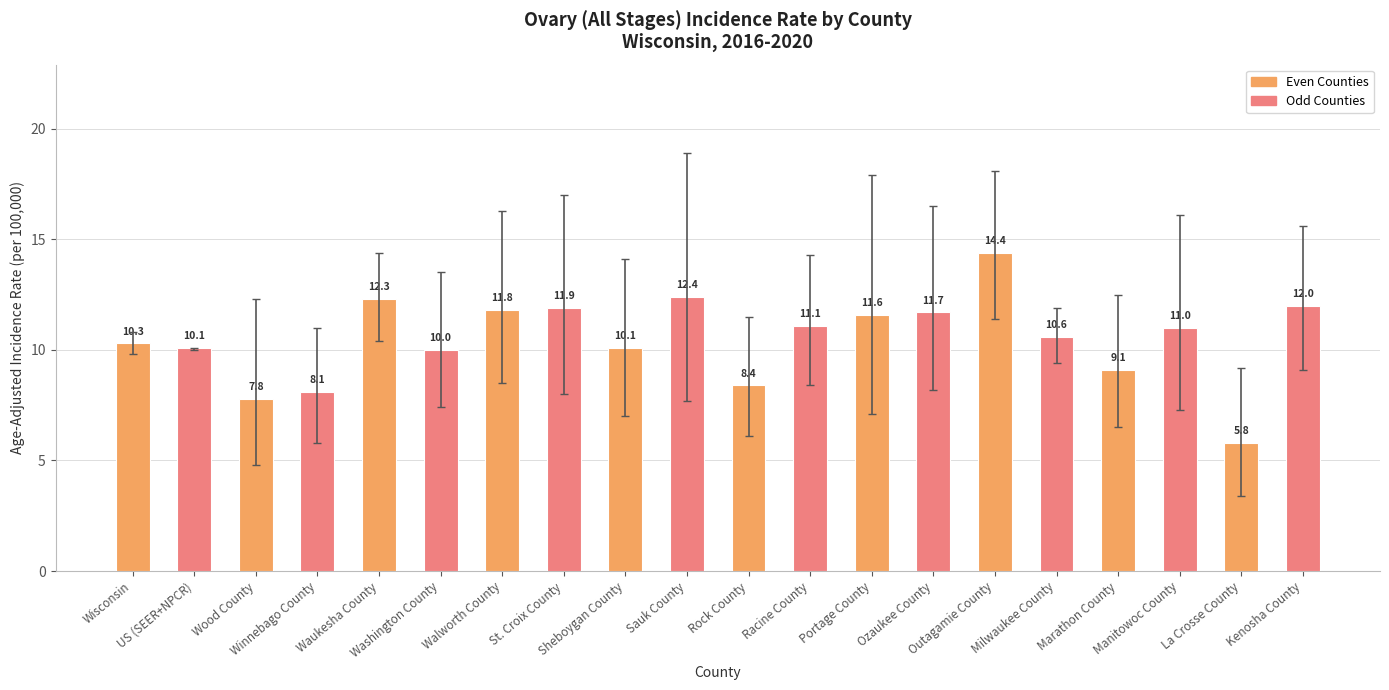

Are the bars horizontal?

No